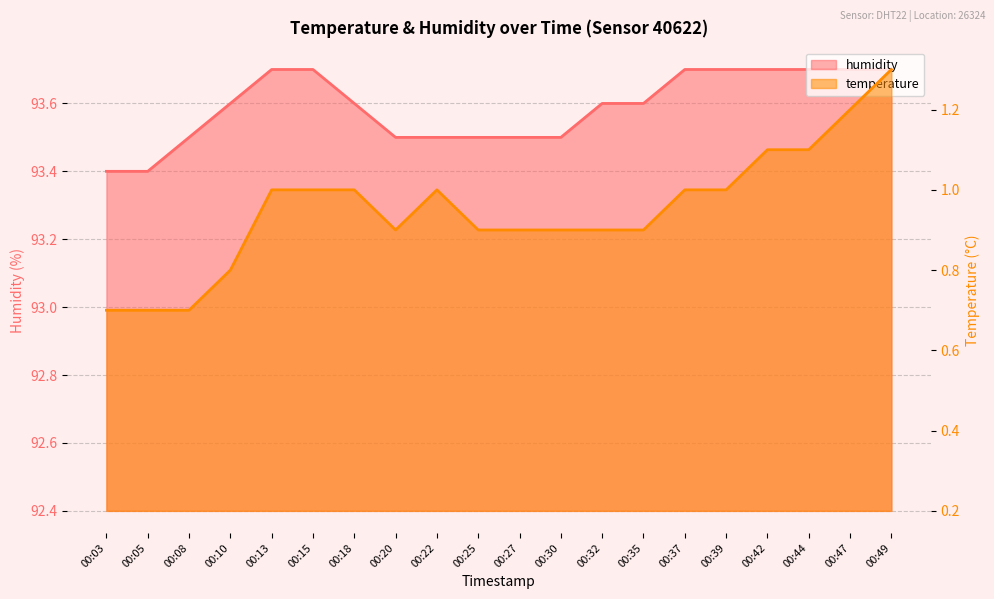

Reading left to right, list all the values displayed in this chart.

temperature: 0.7	0.7	0.7	0.8	1.0	1.0	1.0	0.9	1.0	0.9	0.9	0.9	0.9	0.9	1.0	1.0	1.1	1.1	1.2	1.3
humidity: 93.4	93.4	93.5	93.6	93.7	93.7	93.6	93.5	93.5	93.5	93.5	93.5	93.6	93.6	93.7	93.7	93.7	93.7	93.7	93.7